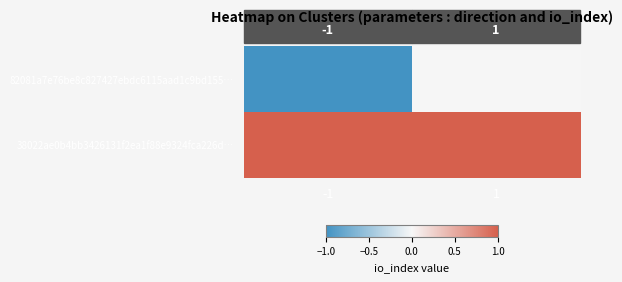

Rank the series by their average value, from highest to lowest.

38022ae0b4bb3426131f2ea1f88e9324fca226d…, 82081a7e76be8c827427ebdc6115aad1c9bd155…